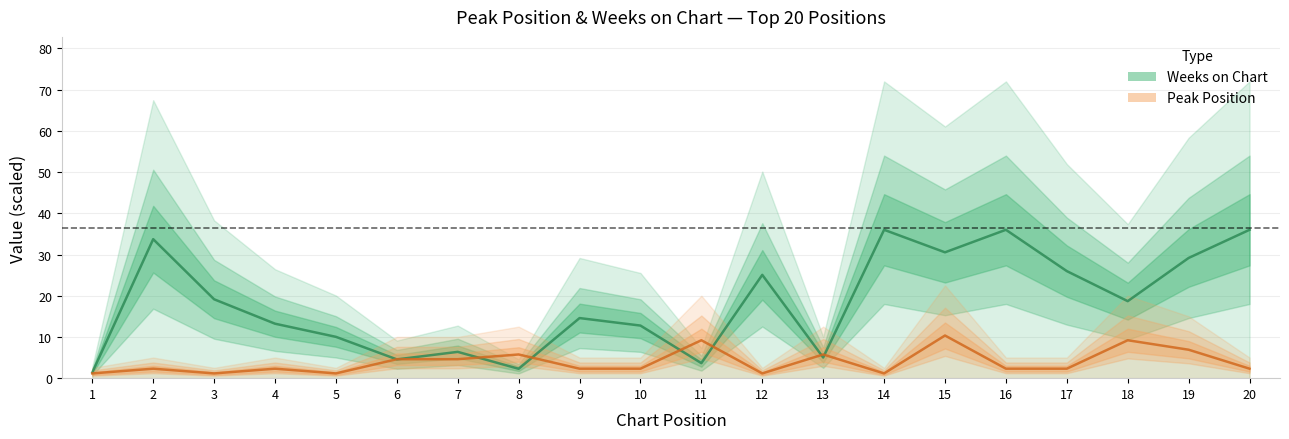

List the labels in order of Peak Position (center) value, smallest first.

1, 3, 5, 12, 14, 2, 4, 9, 10, 16, 17, 20, 6, 7, 8, 13, 19, 11, 18, 15